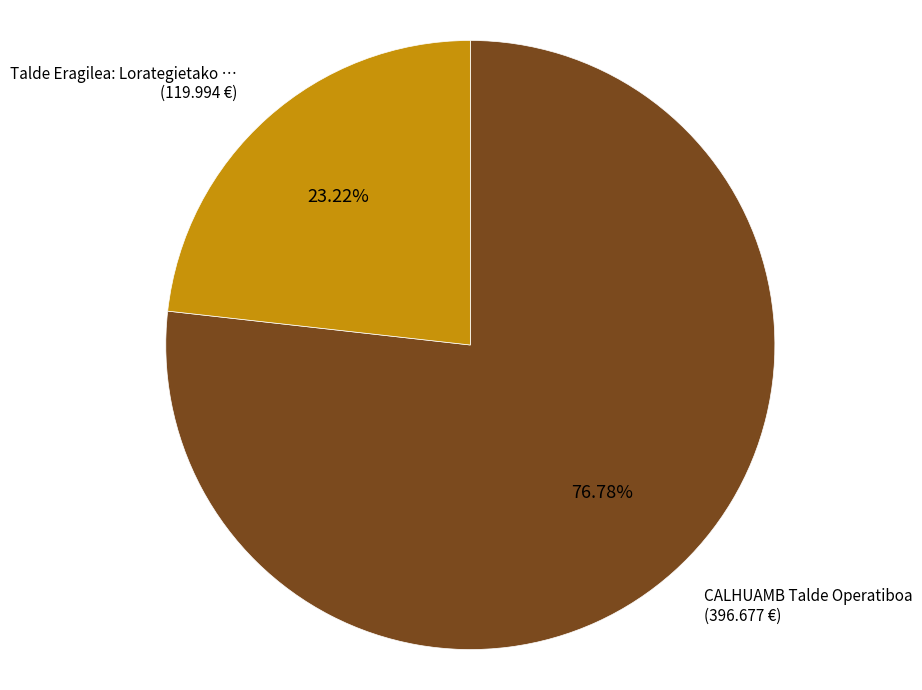

Does any single category account for the majority?

Yes